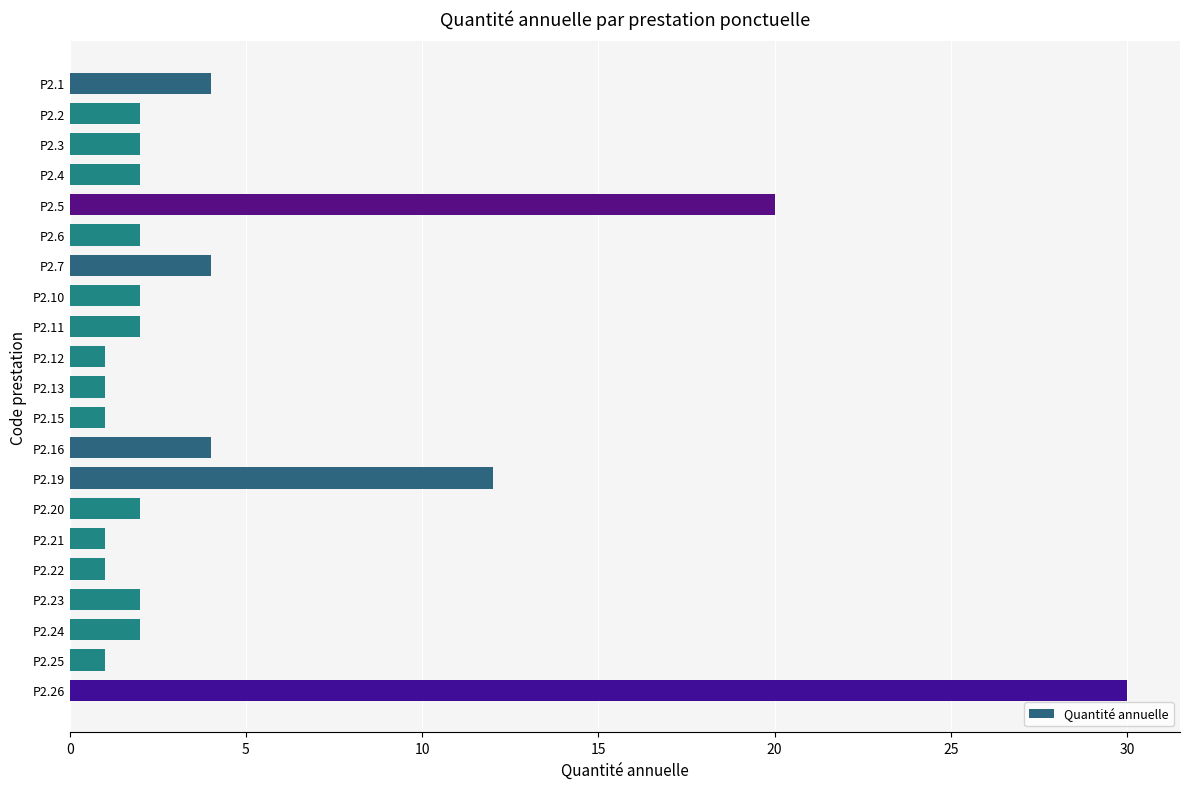

What is the value of the 19th bar from the top?

2